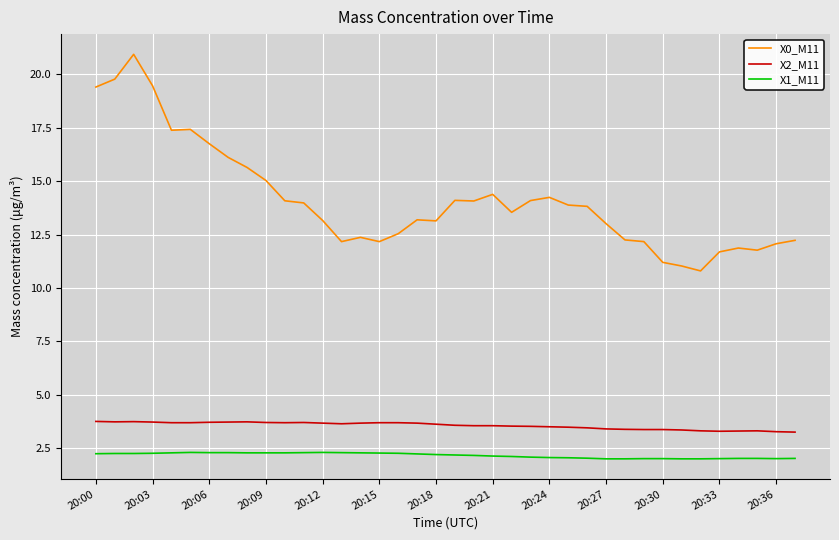

List the series in order of their peak value, highest first.

X0_M11, X2_M11, X1_M11